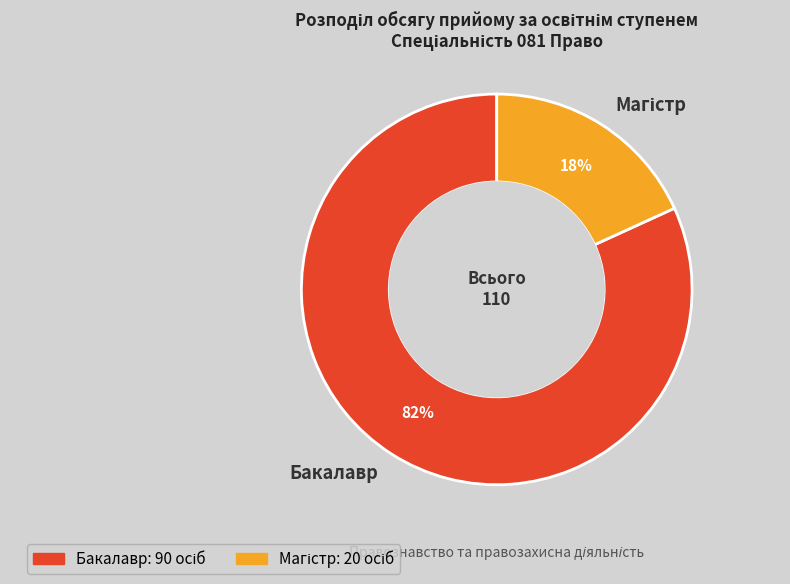

True or false: Бакалавр accounts for 75% of the total.

False